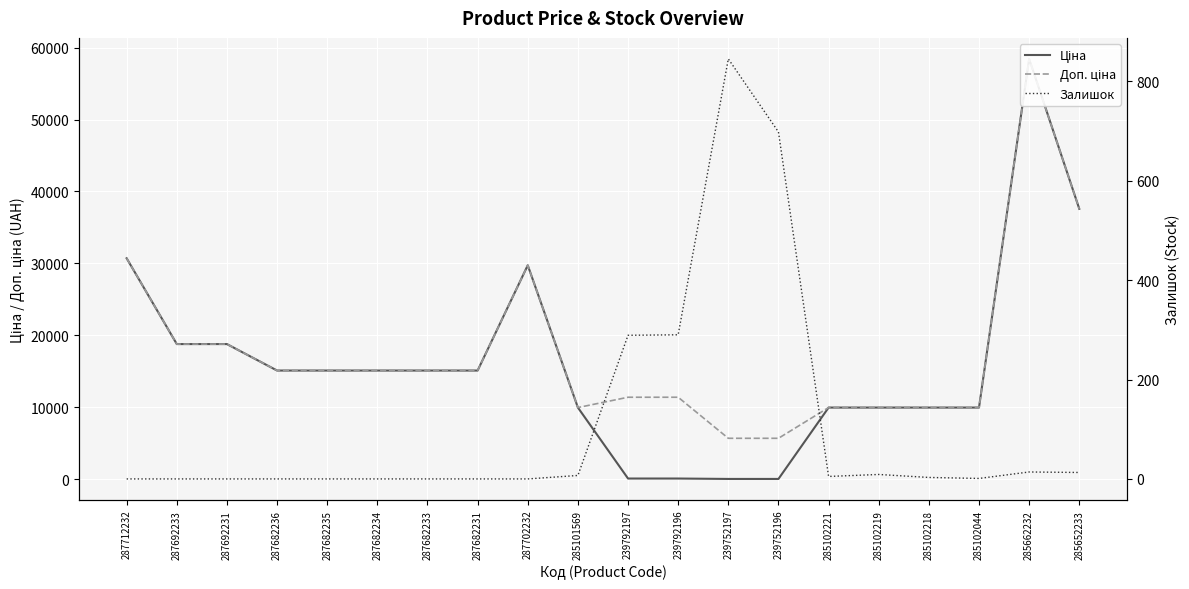

How many data points does each series have?

20